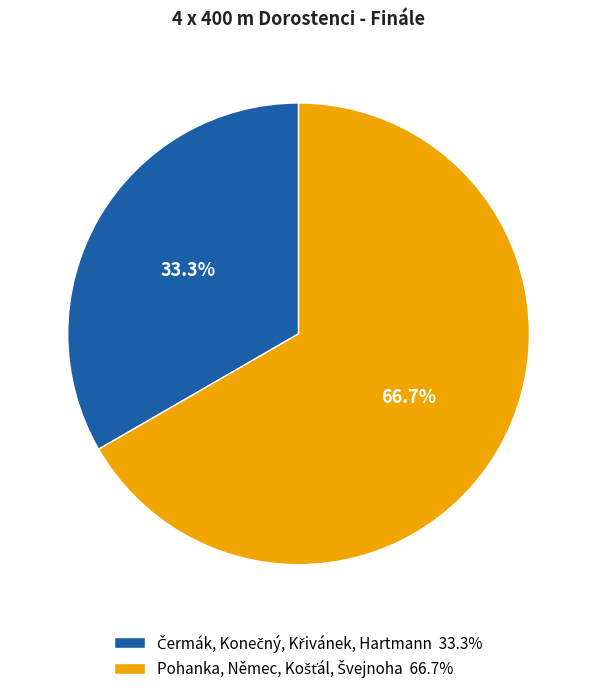

Is there a majority slice in this chart?

Yes